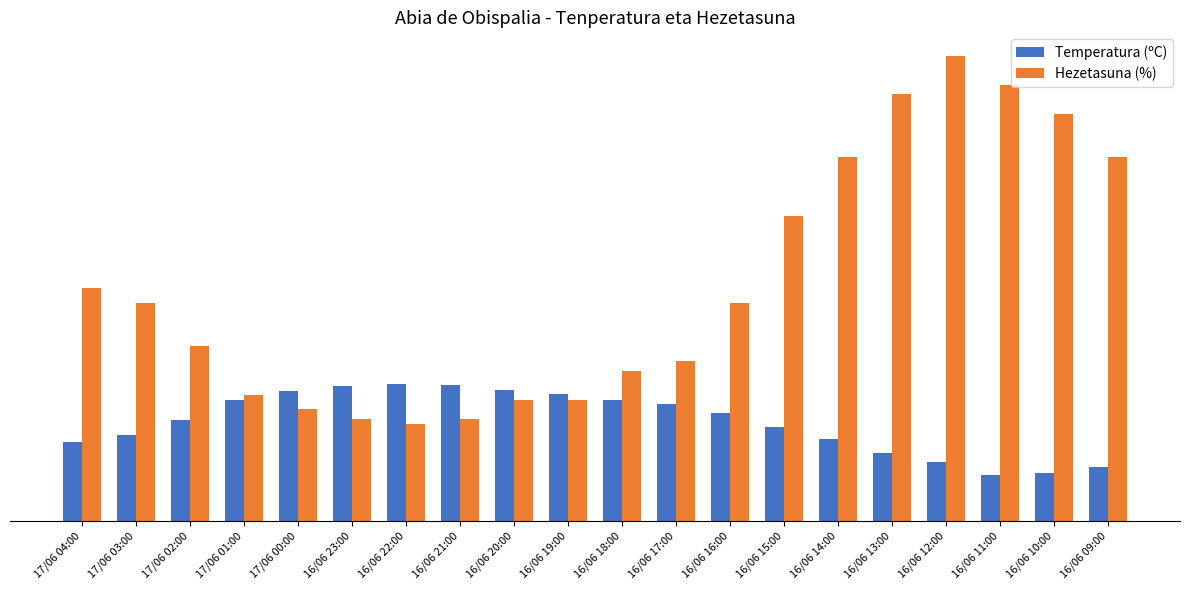

What is the smallest value displayed?

9.5